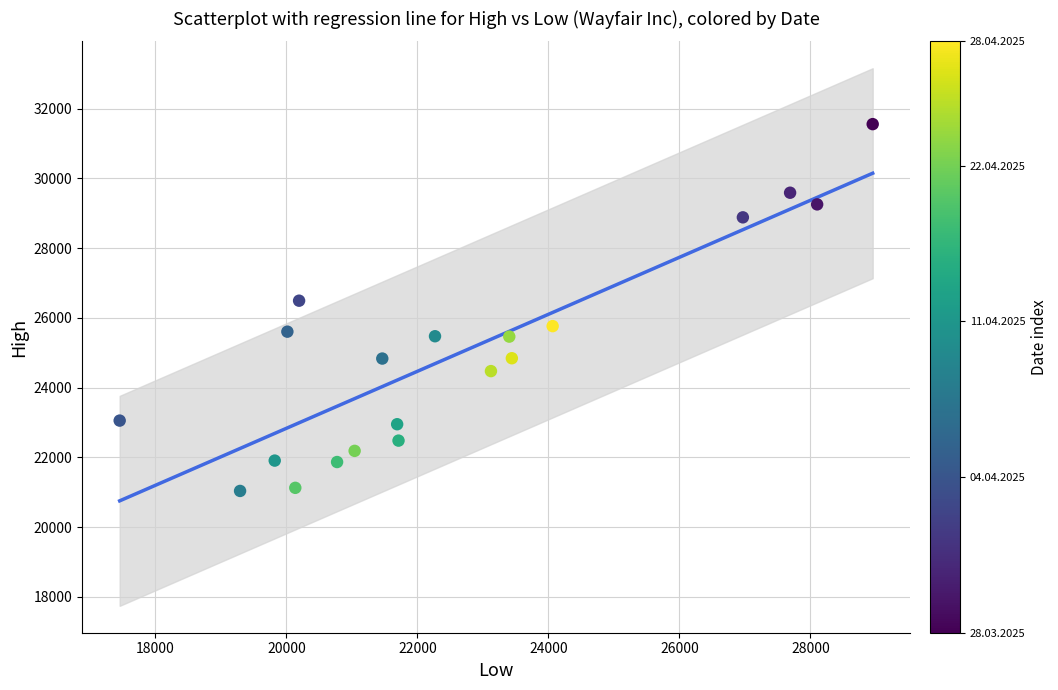

What Y value in the scatter plot is closest to 26298?

26494